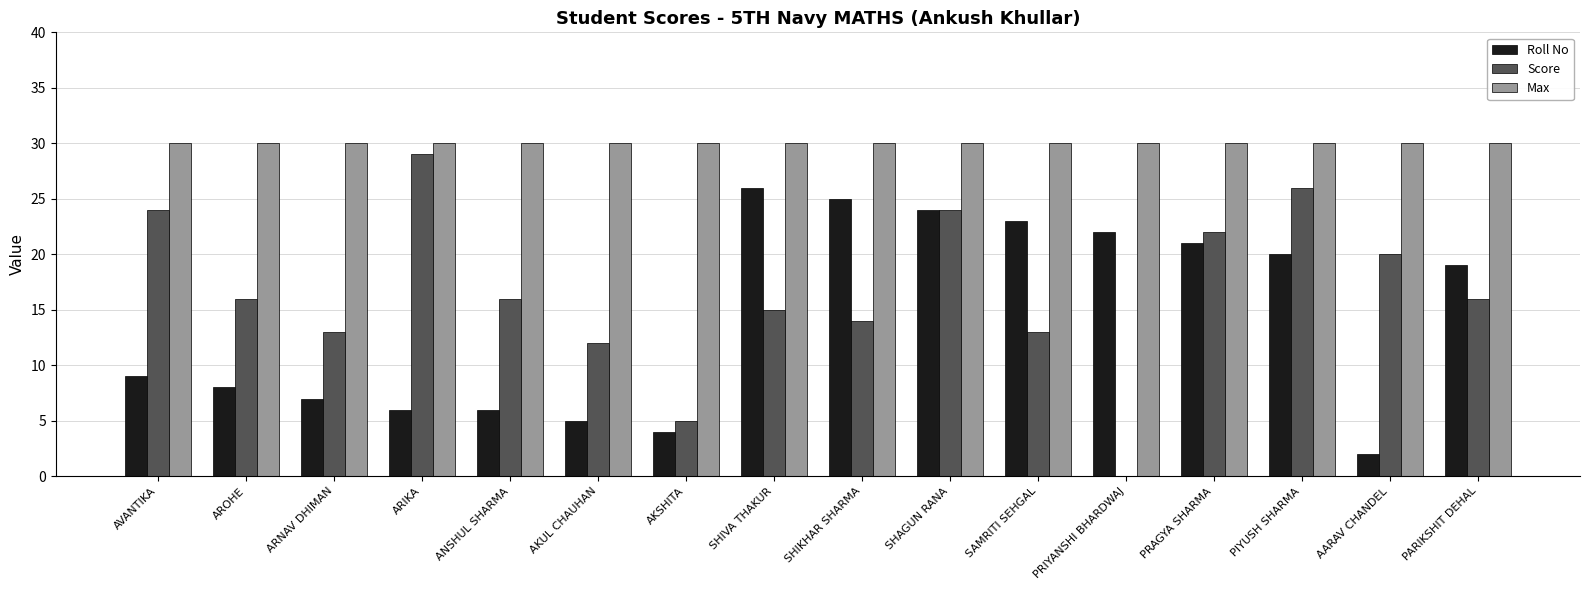

What is the sum of all Roll No values?

227